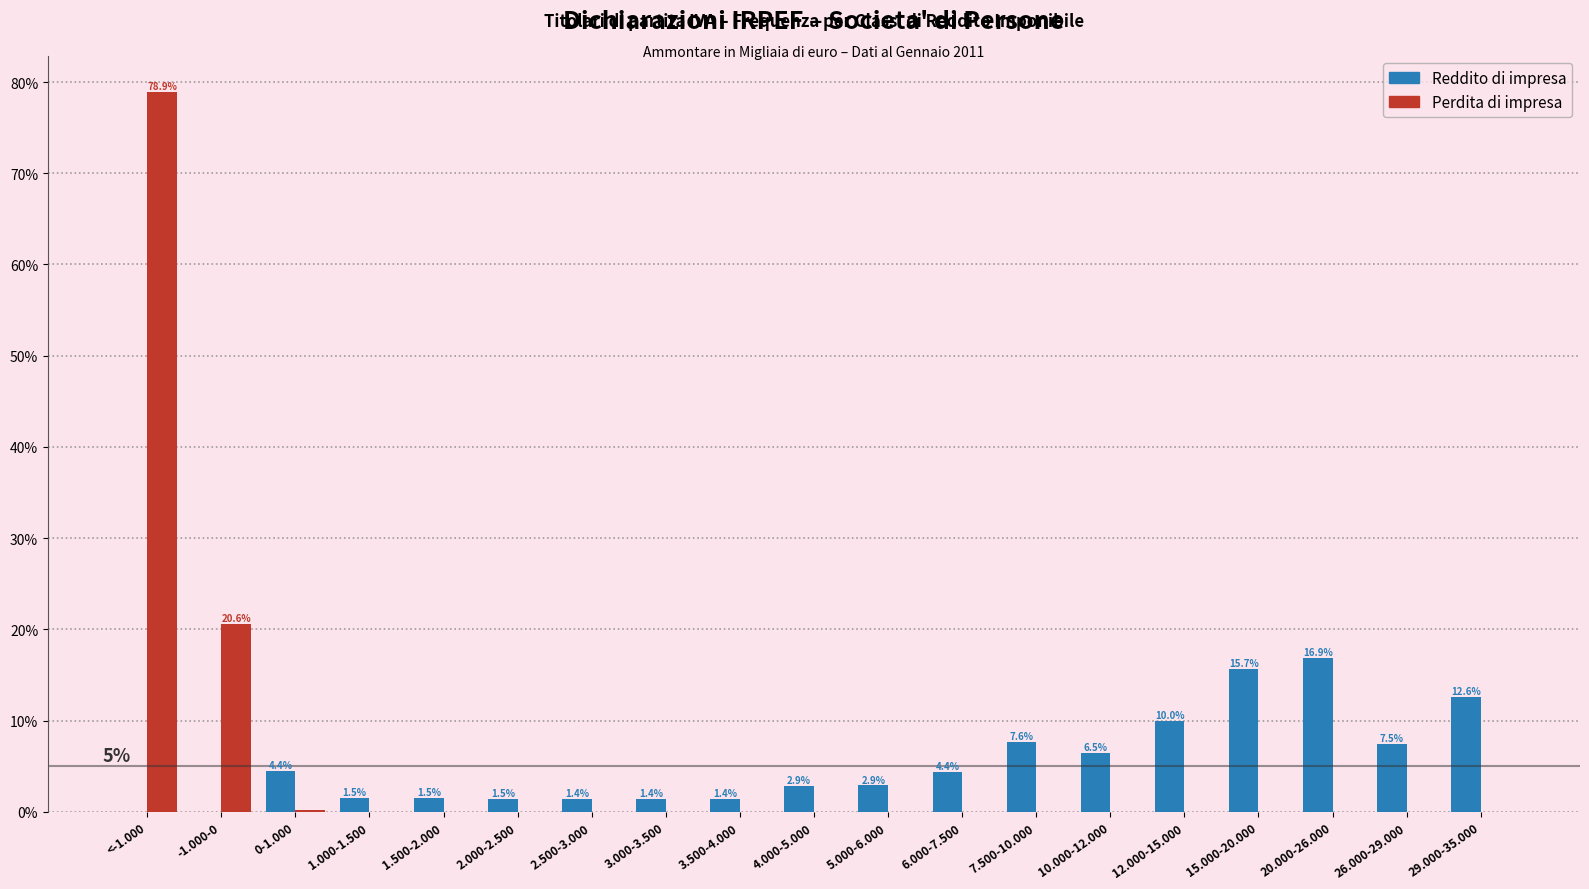

What is the maximum value shown in the chart?

78.9